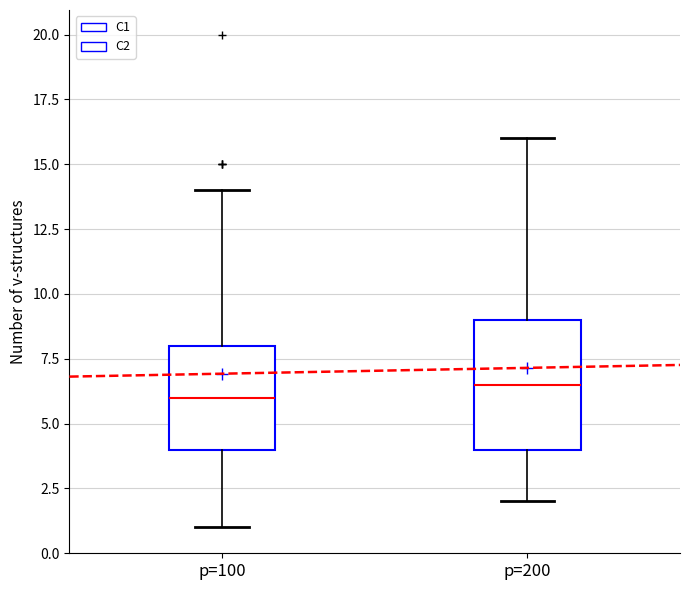

Which box's median line is the lowest?

p=100